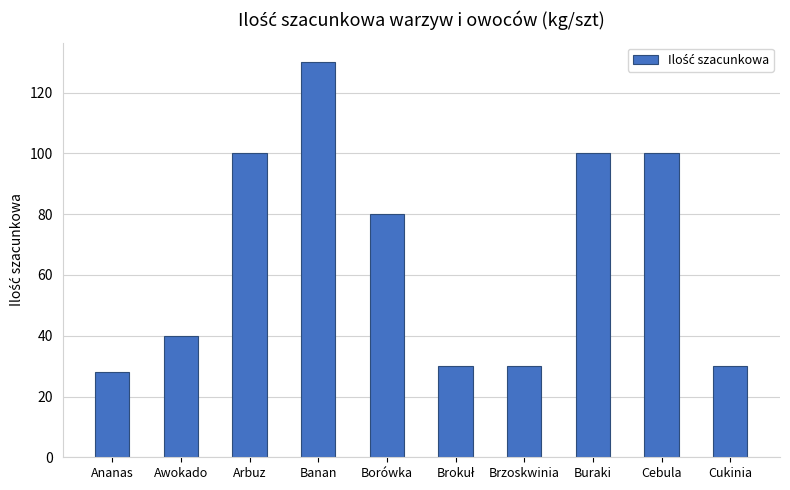

Are the bars horizontal?

No